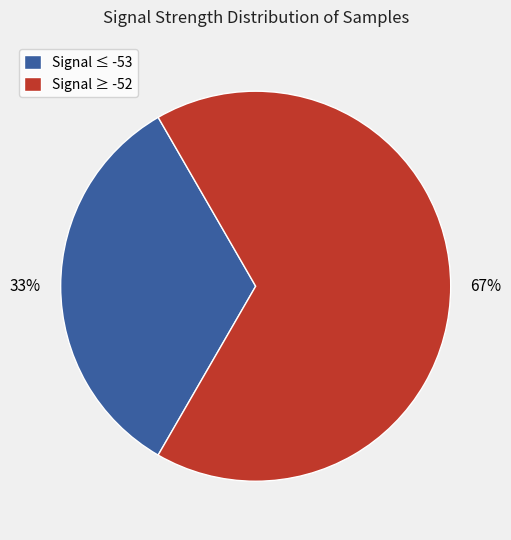

What percentage is the Signal ≥ -52 slice, to the nearest percent?

67%